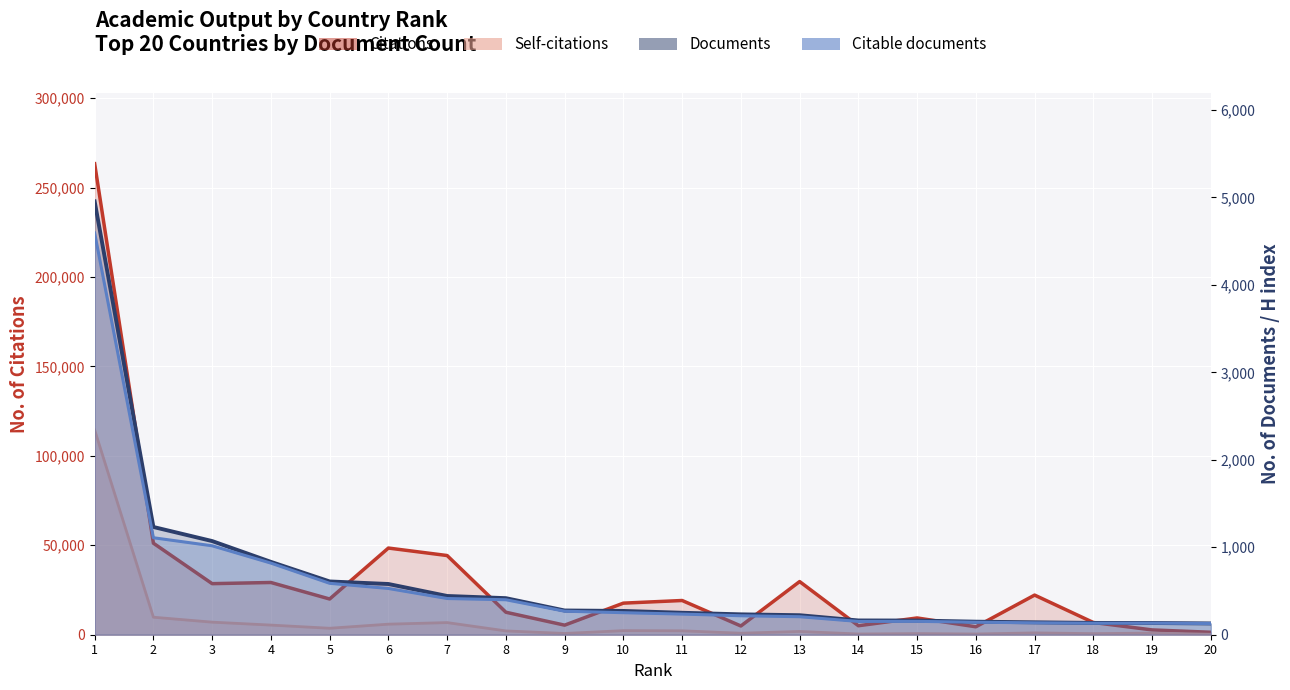

What is the total value across all series at 1?

387328